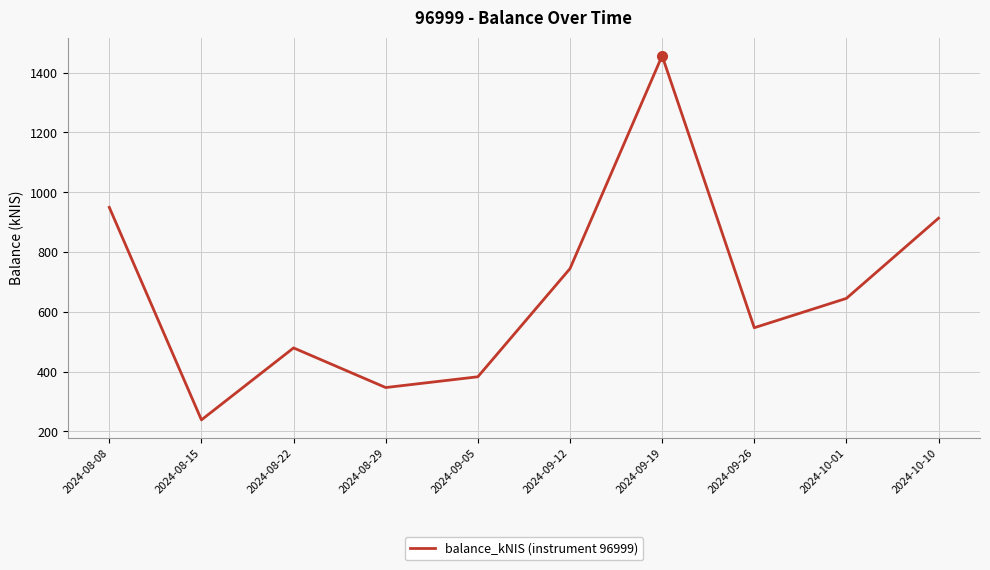

Which has a higher value, 2024-09-26 or 2024-08-08?

2024-08-08